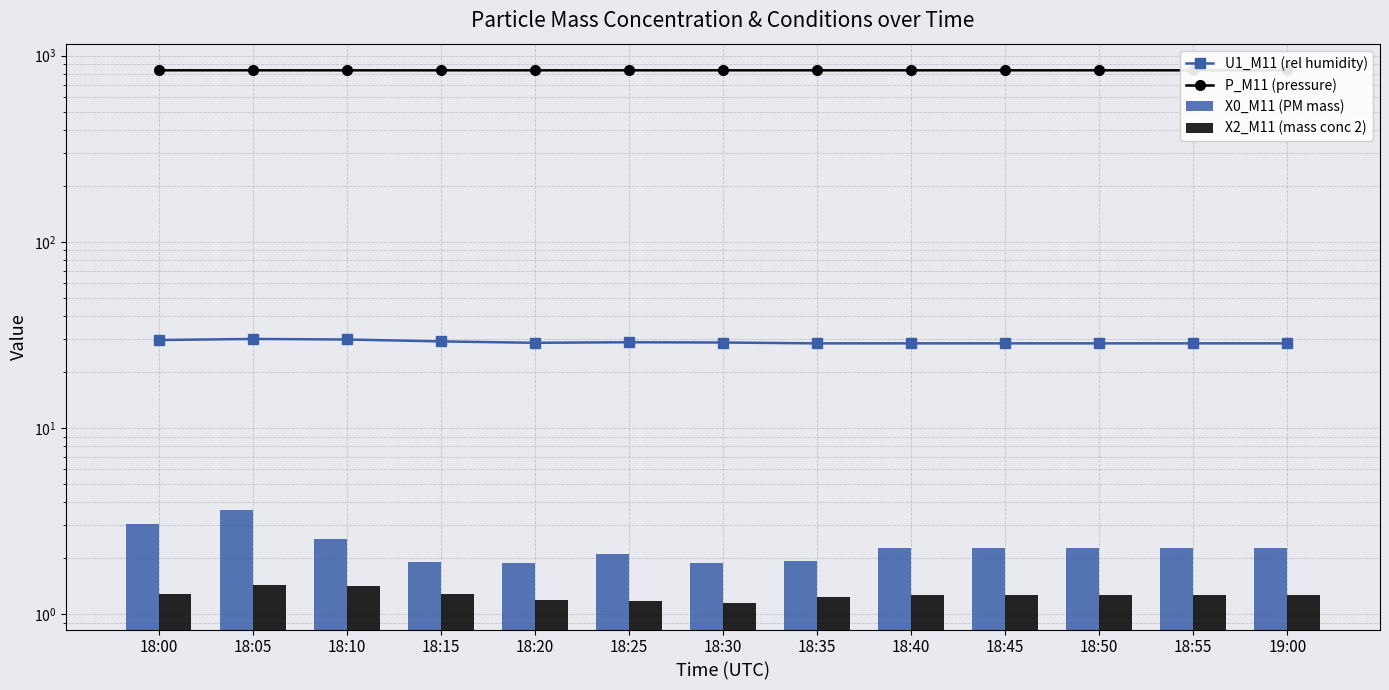

Reading left to right, list all the values displayed in this chart.

U1_M11 (rel humidity): 29.7	30.1	29.9	29.2	28.7	28.9	28.8	28.5	28.5	28.5	28.5	28.5	28.5
P_M11 (pressure): 835.2	835.0	834.9	834.9	835.0	835.0	835.1	835.1	835.1	835.1	835.1	835.1	835.1
X0_M11 (PM mass): 3.0	3.6	2.5	1.9	1.9	2.1	1.9	1.9	2.3	2.3	2.3	2.3	2.3
X2_M11 (mass conc 2): 1.3	1.4	1.4	1.3	1.2	1.2	1.1	1.2	1.3	1.3	1.3	1.3	1.3